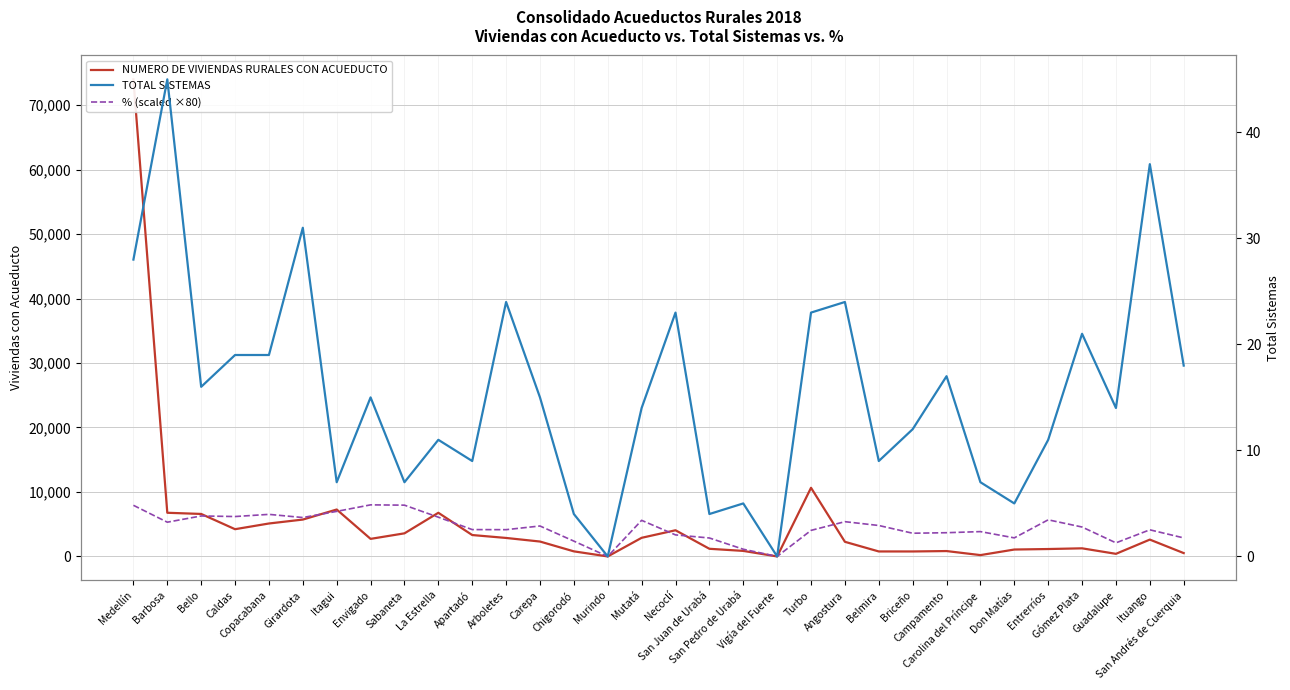

Which series has the widest spread of values?

NUMERO DE VIVIENDAS RURALES CON ACUEDUCTO